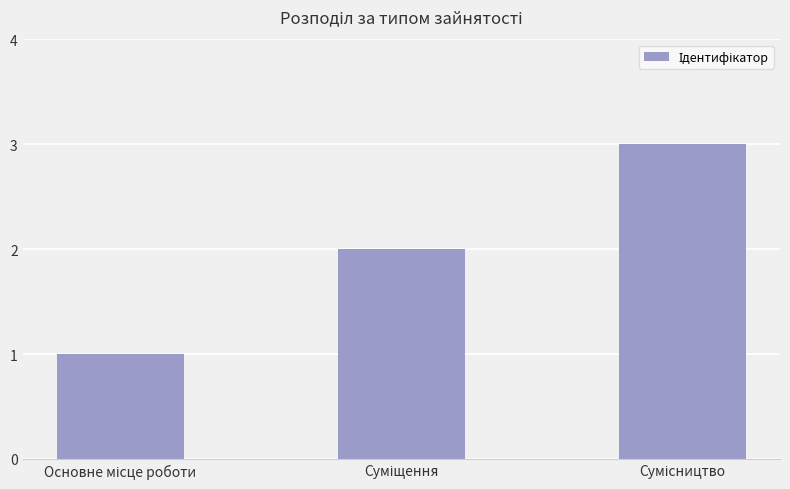

What is the sum of all values?

6